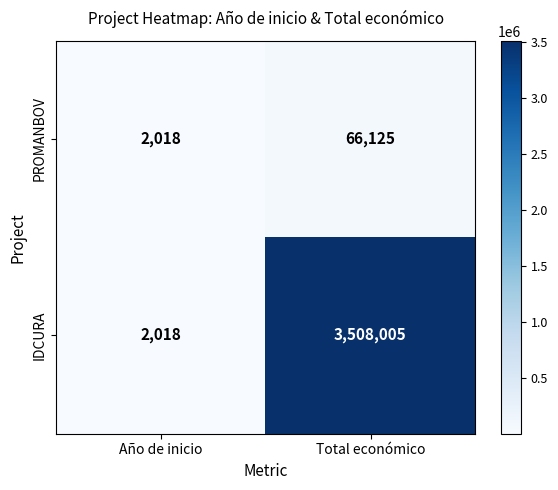

Reading left to right, list all the values displayed in this chart.

PROMANBOV: 2018	66125
IDCURA: 2018	3508005